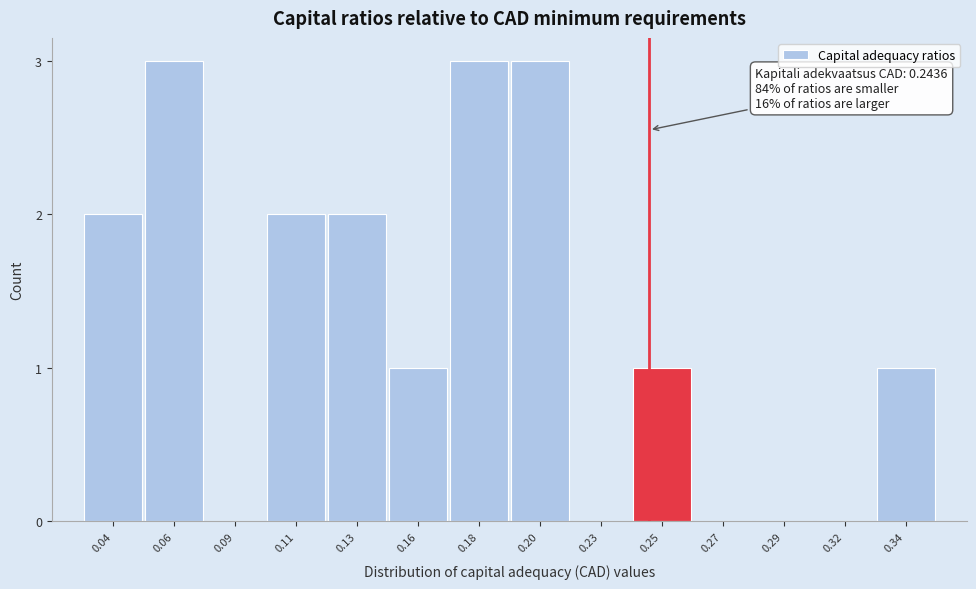

Reading left to right, extract all data points from this chart.

0.04=2	0.06=3	0.09=0	0.11=2	0.13=2	0.16=1	0.18=3	0.20=3	0.23=0	0.25=1	0.27=0	0.29=0	0.32=0	0.34=1